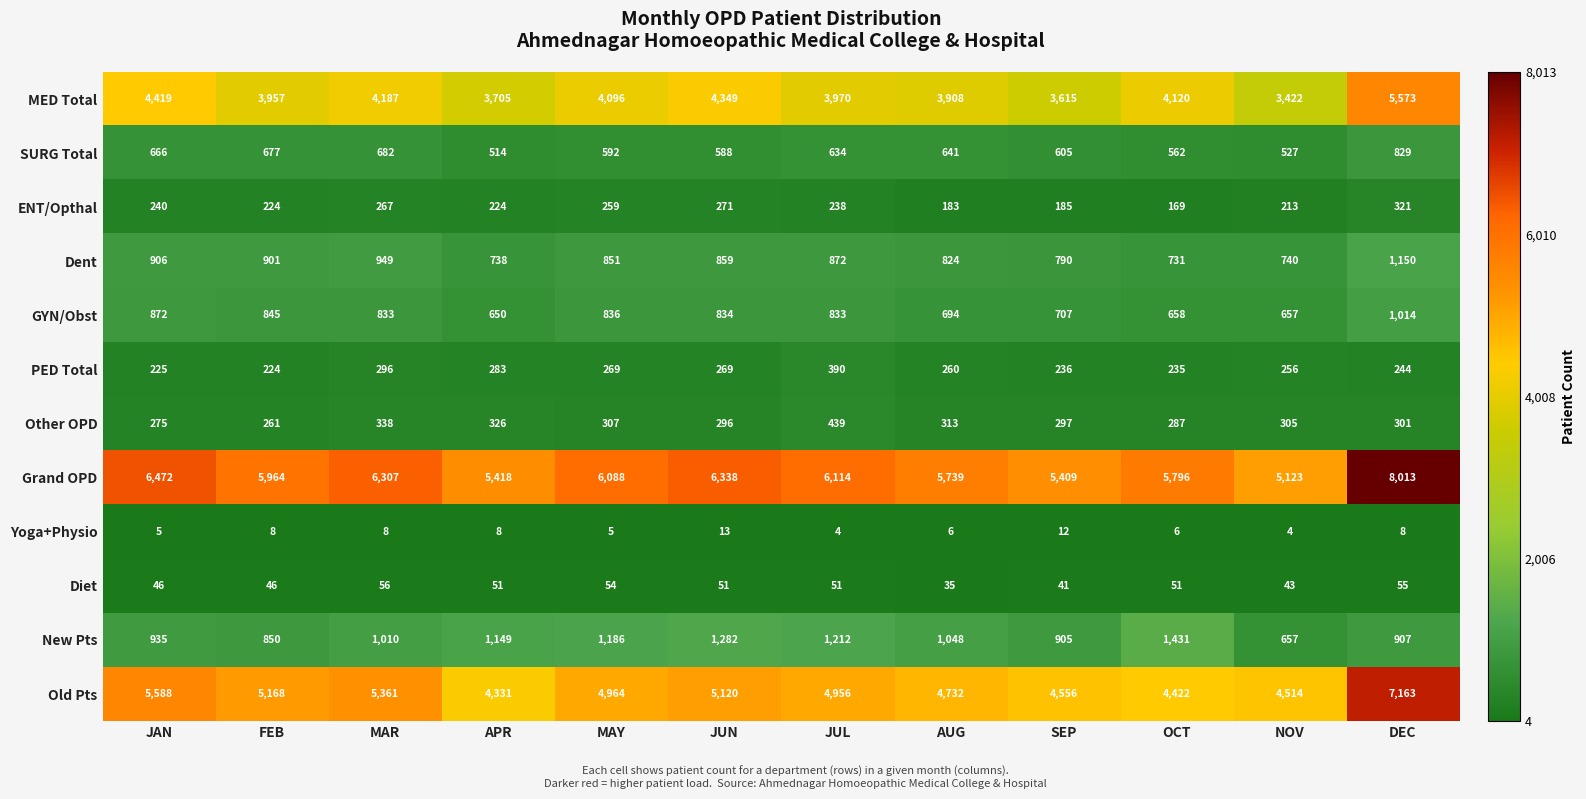

What is the total value across all series at AUG?

18383